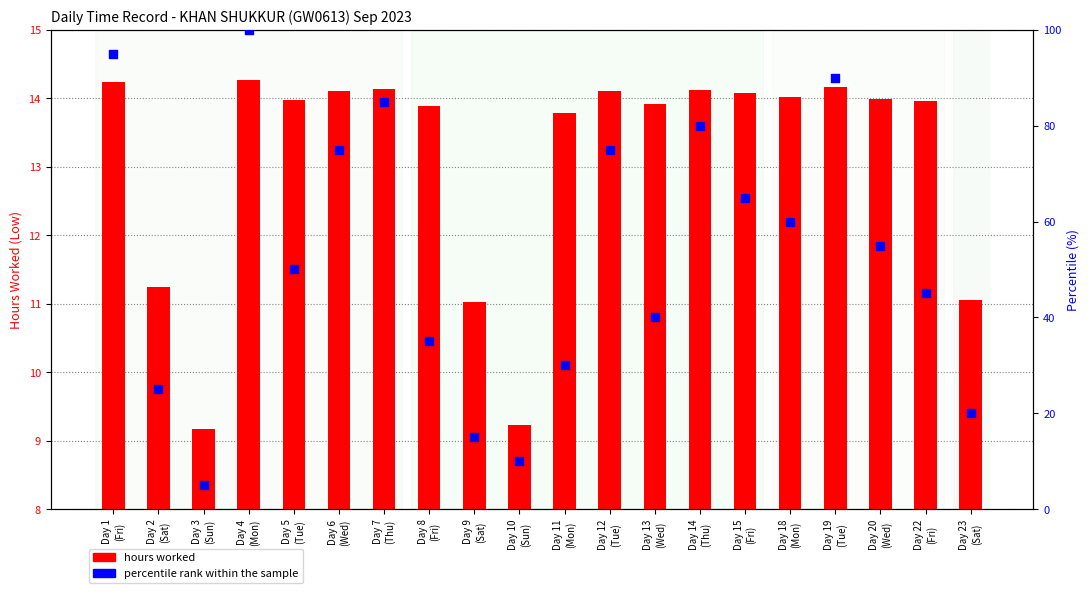

Which series reaches the minimum Y coordinate?

percentile rank within the sample